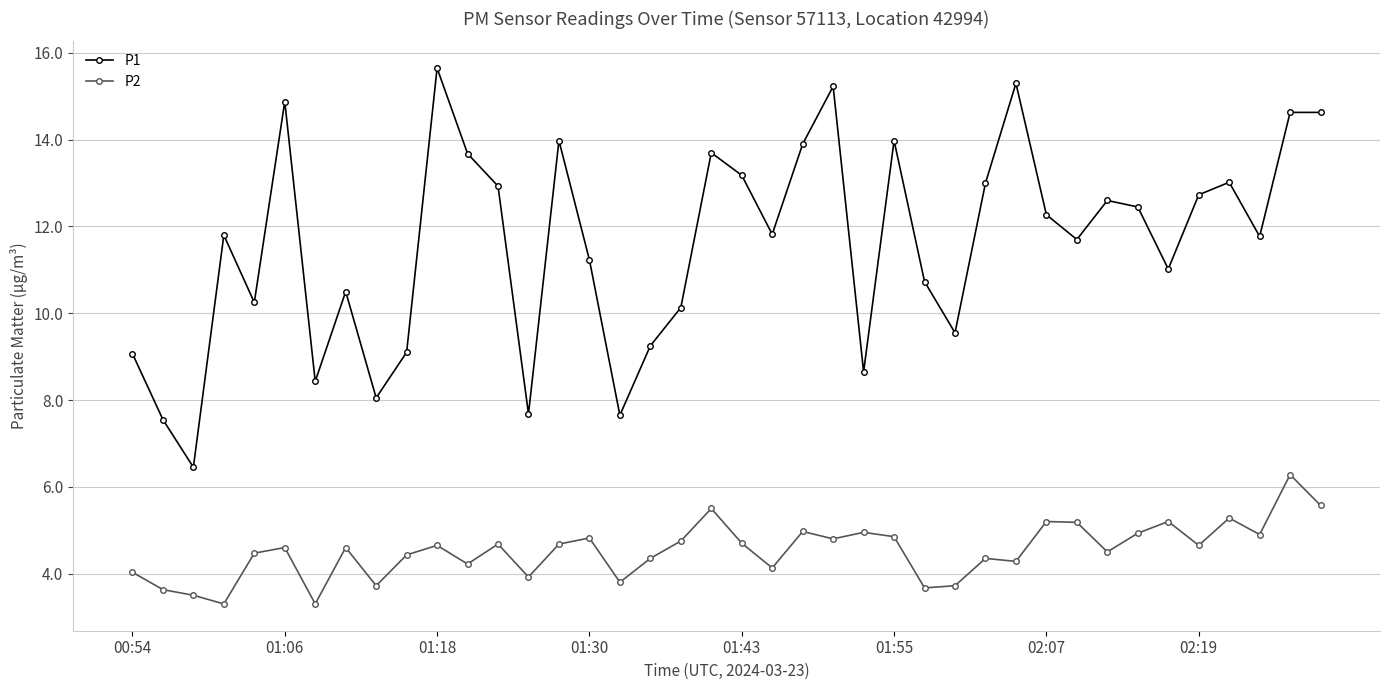

Which series has the largest total across all categories?

P1